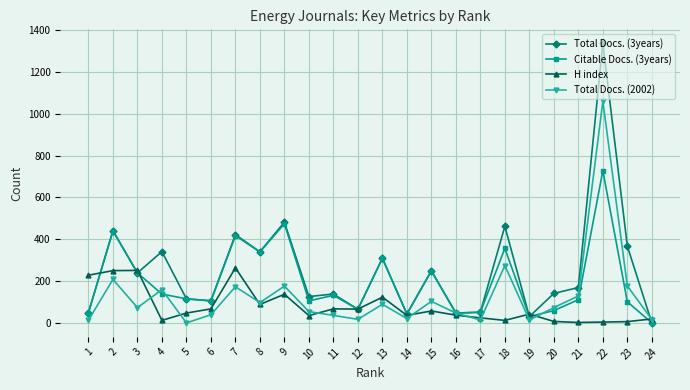

Is it true that H index equals 24 at 17?

True